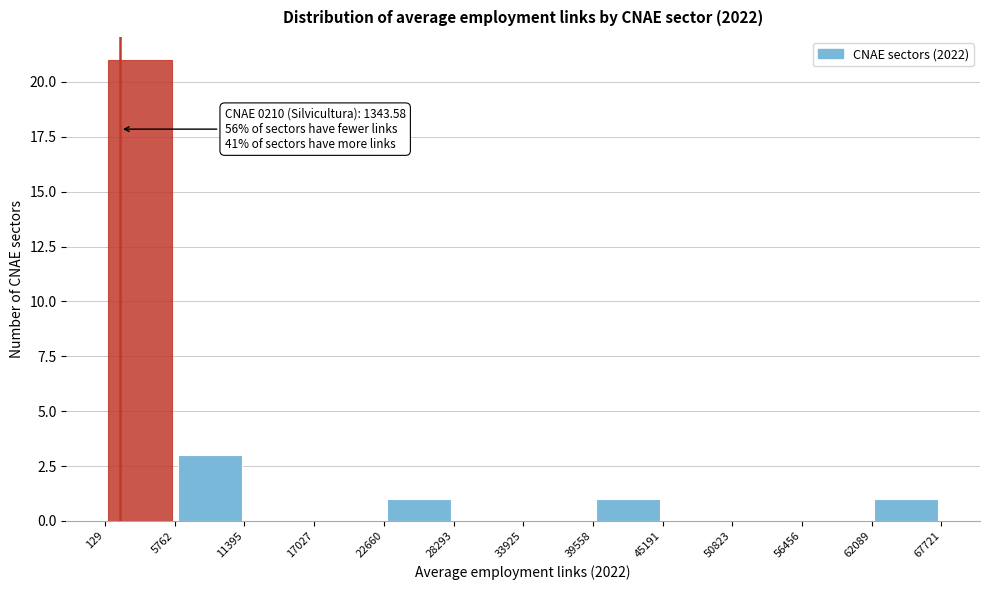

Over which range of the x-axis is the bar tallest?

129 to 5762